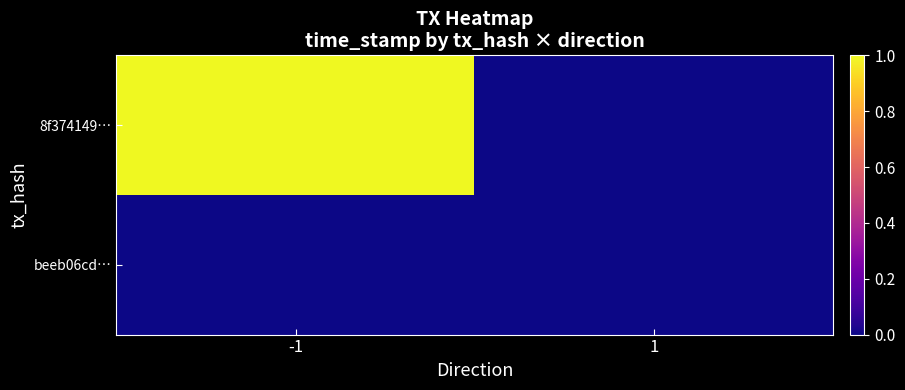

Reading left to right, what are all the values shown in this chart?

8f374149…: -1=1.0	1=0.0
beeb06cd…: -1=0.0	1=0.0